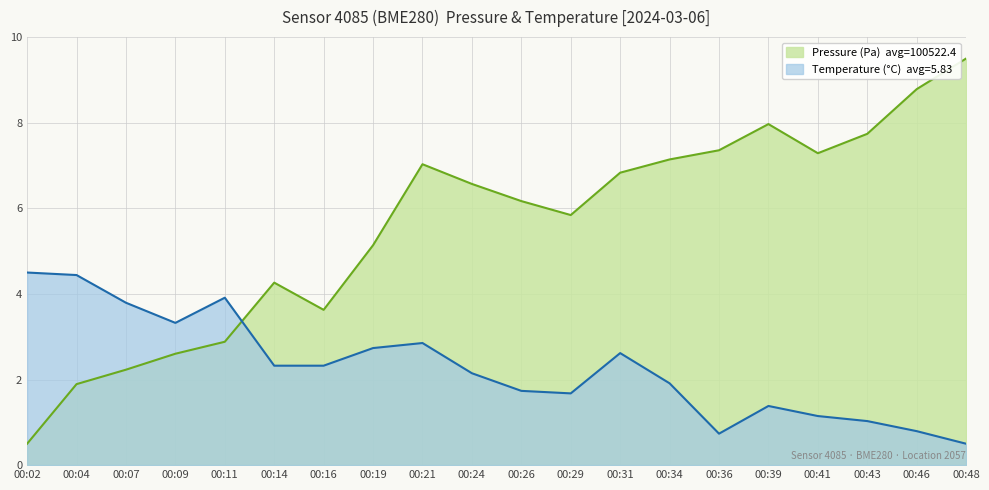

What are all the series names shown in the legend?

pressure, temperature